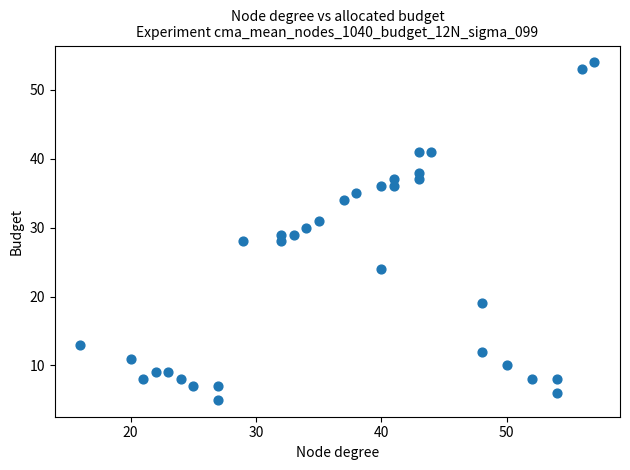

What is the range of X values (max minus min)?

41